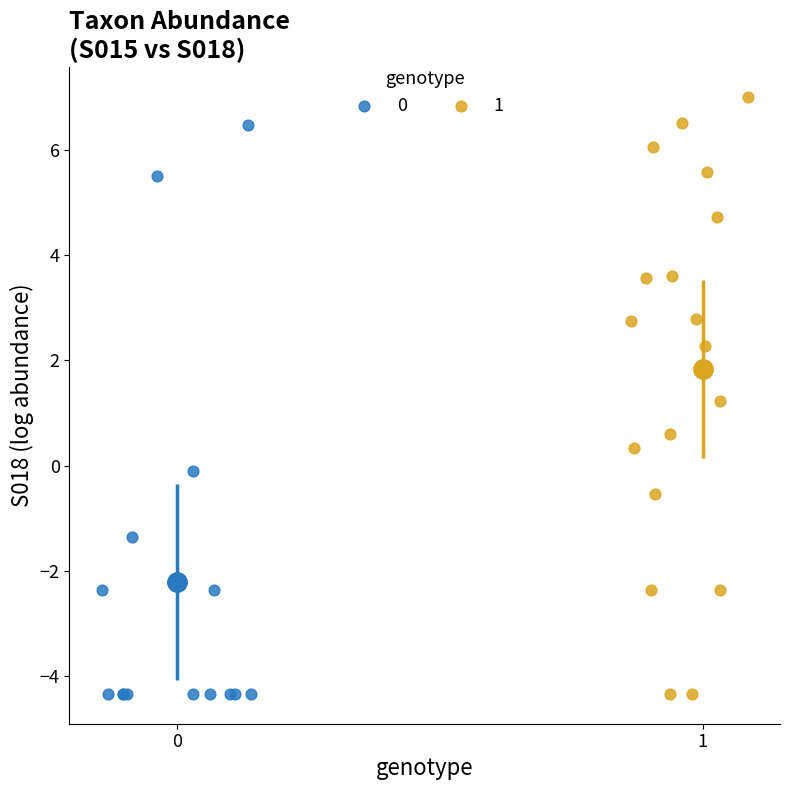

What are all the series names shown in the legend?

0, 1